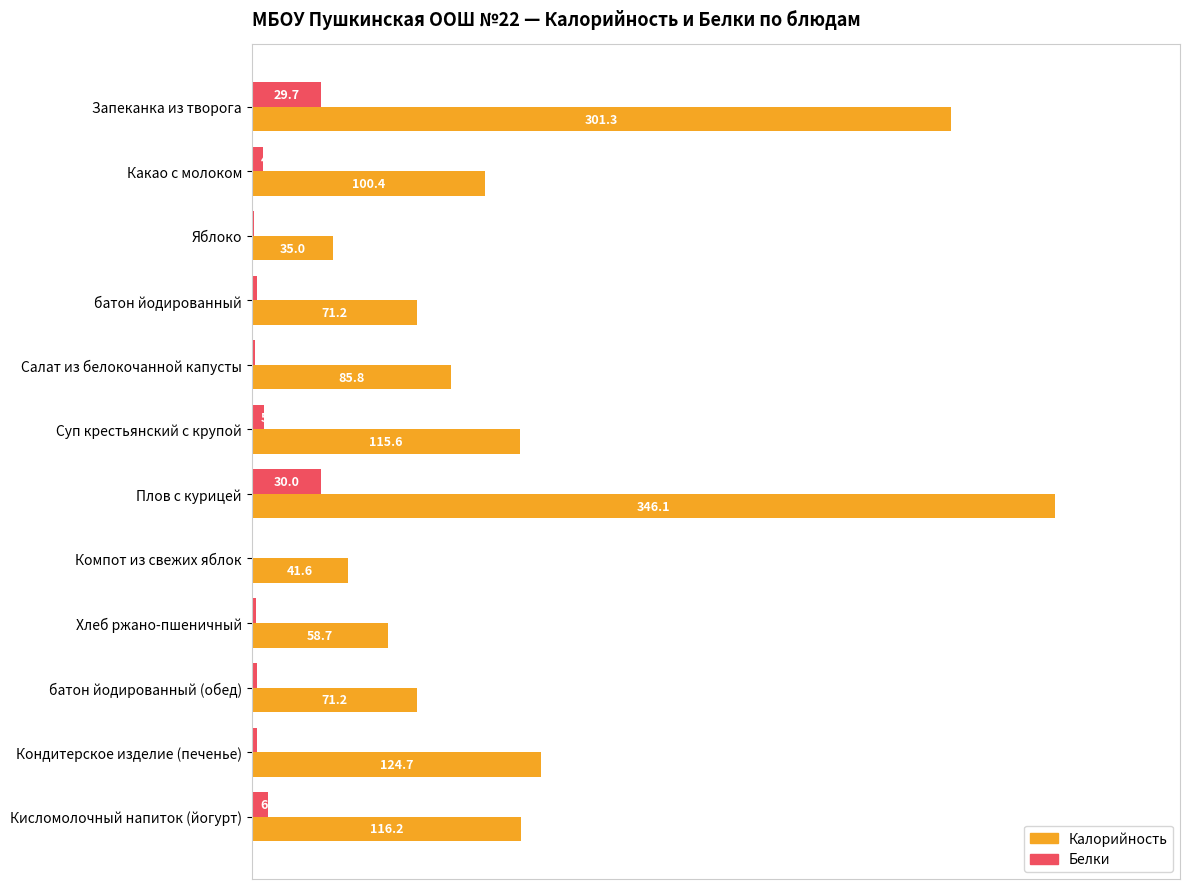

What is the sum of the Белки values at Какао с молоком and Хлеб ржано-пшеничный?

6.7